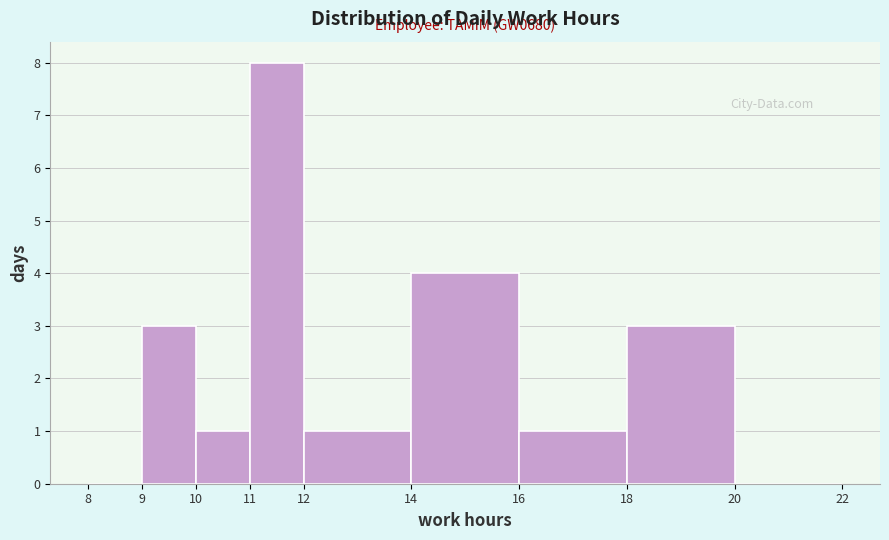

Which range on the x-axis has the tallest bar?

11 to 12